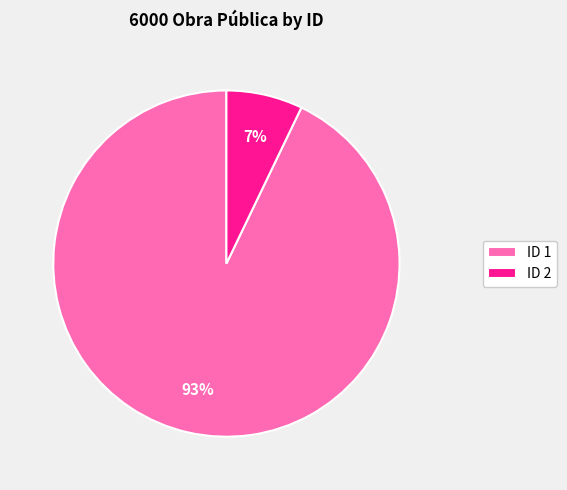

What percentage is the ID 1 slice, to the nearest percent?

93%